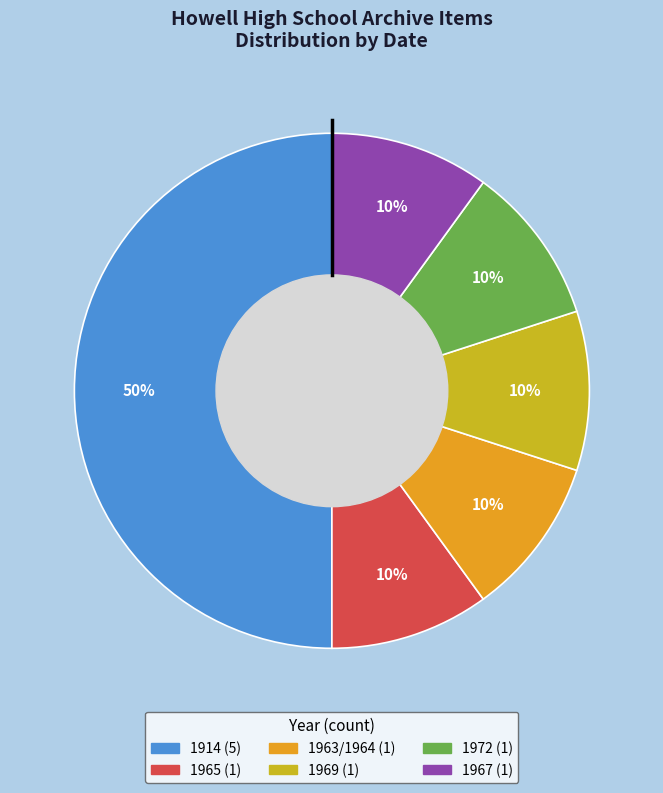

Do 1969 and 1914 together represent more than half of the pie?

Yes